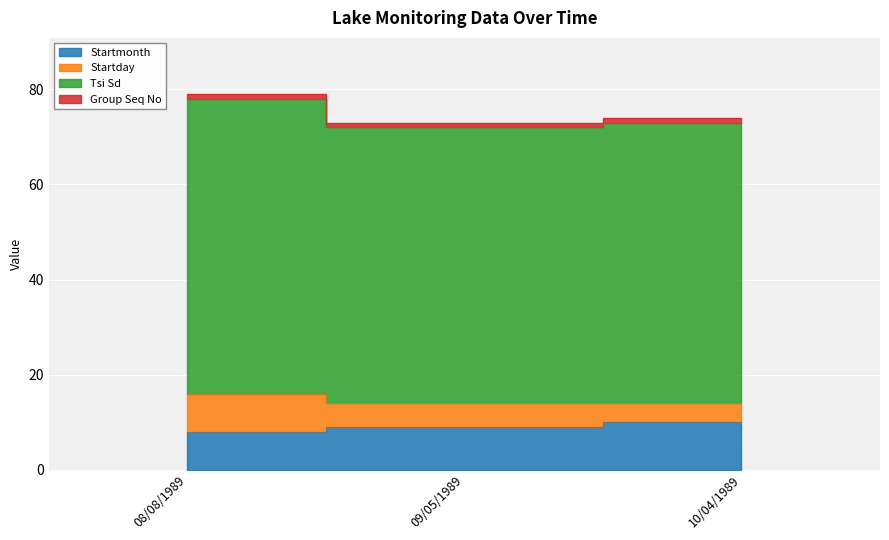

What position from the right is 10/04/1989?

1